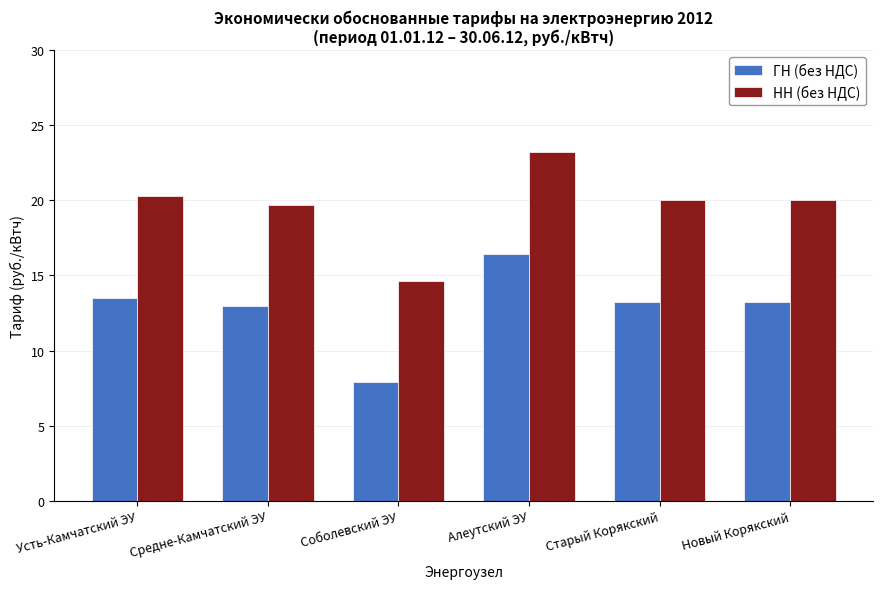

The НН (без НДС) series shows 20.0 at Старый Корякский. True or false?

True